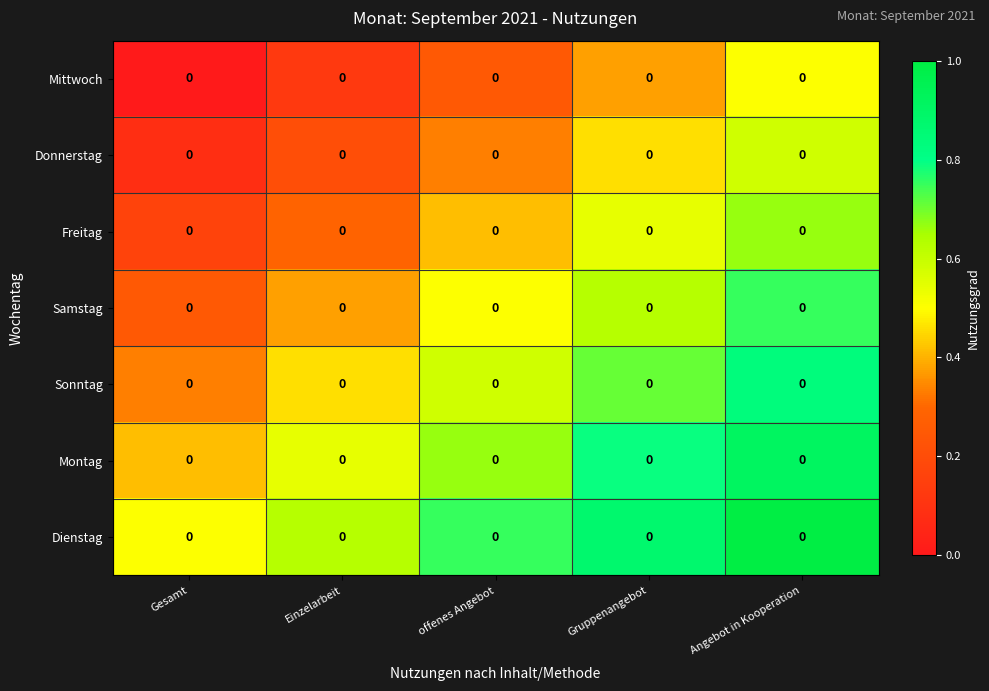

What is the difference between the maximum and minimum values in the Dienstag series?

0.5